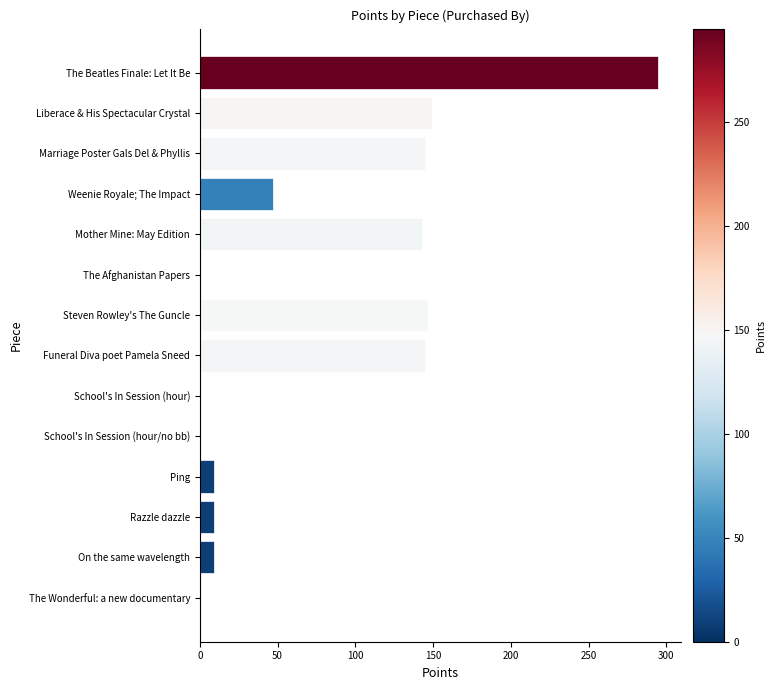

Is it true that the value at Funeral Diva poet Pamela Sneed is 145?

True